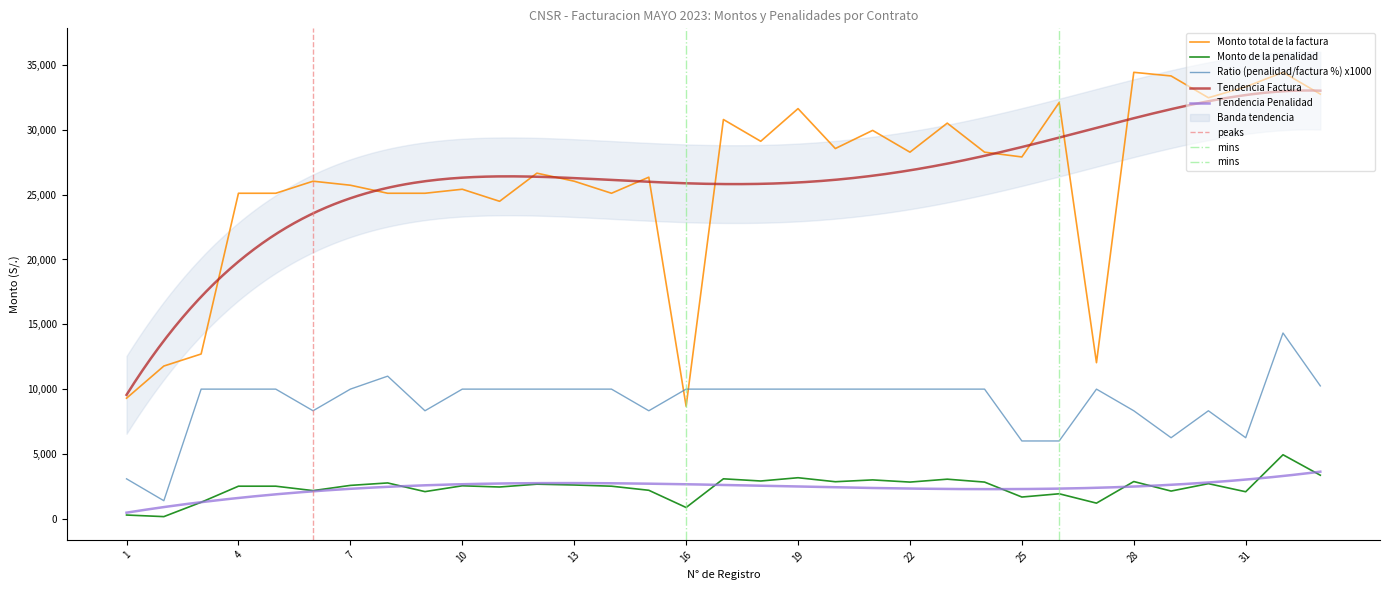

List the series in order of their overall mean, highest first.

Monto total de la factura, Ratio (penalidad/factura %), Monto de la penalidad